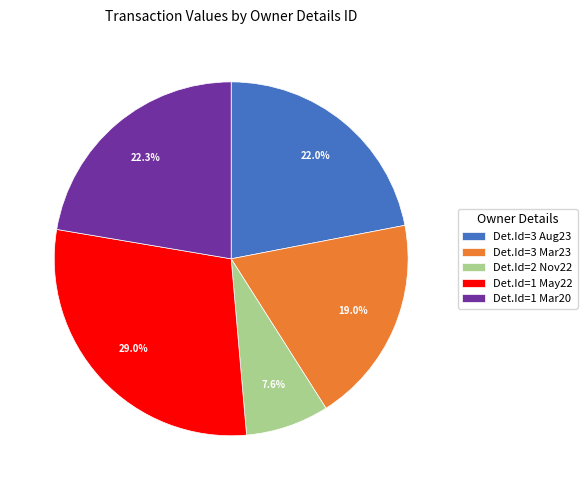

What is the smallest slice in the pie chart?

Det.Id=2 Nov22